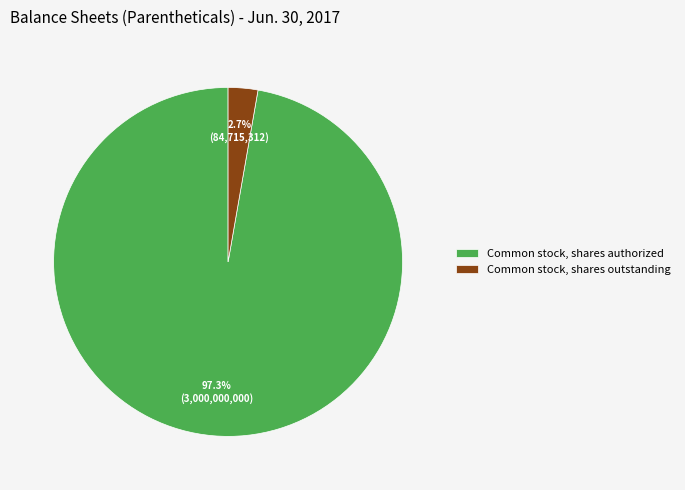

Which slice is the largest?

Common stock, shares authorized